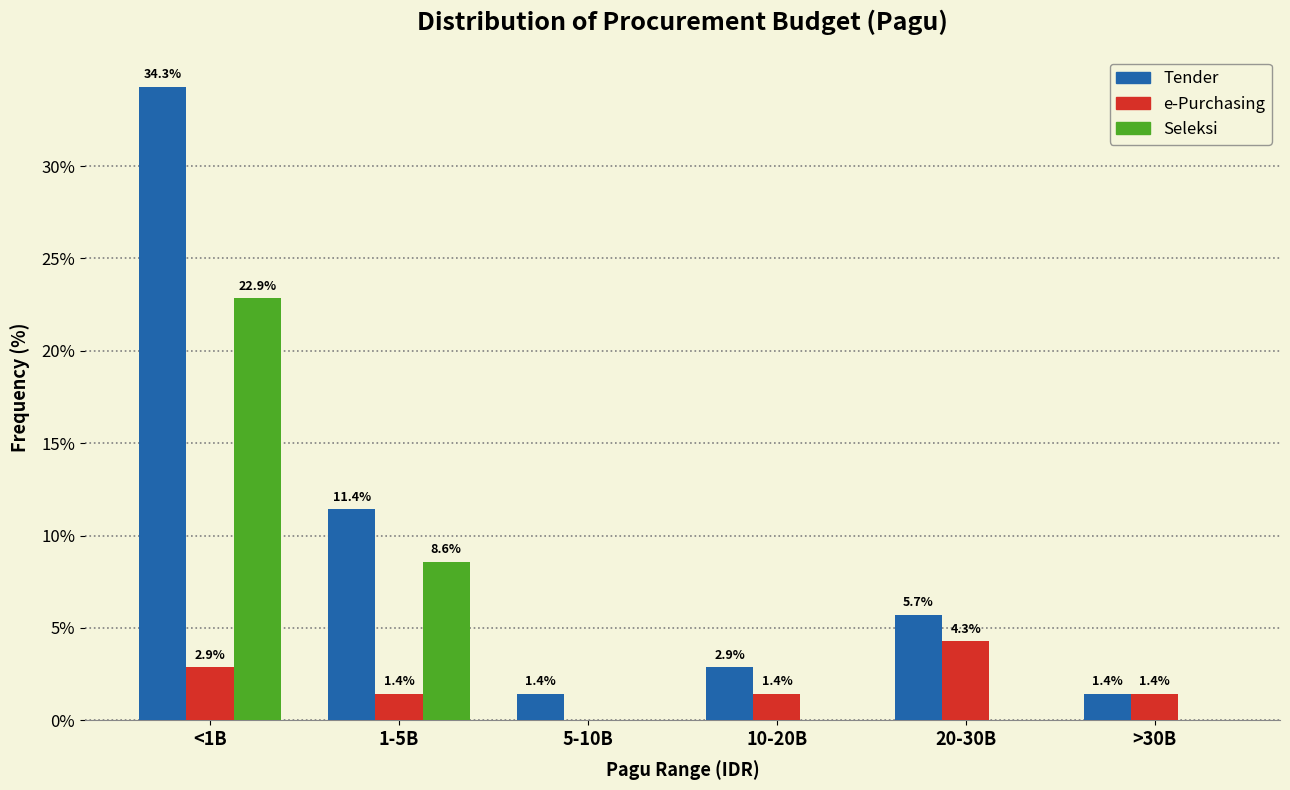

Reading left to right, transcribe all the data shown in this chart.

Tender: <1B=34.3	1-5B=11.4	5-10B=1.4	10-20B=2.9	20-30B=5.7	>30B=1.4
e-Purchasing: <1B=2.9	1-5B=1.4	5-10B=0.0	10-20B=1.4	20-30B=4.3	>30B=1.4
Seleksi: <1B=22.9	1-5B=8.6	5-10B=0.0	10-20B=0.0	20-30B=0.0	>30B=0.0